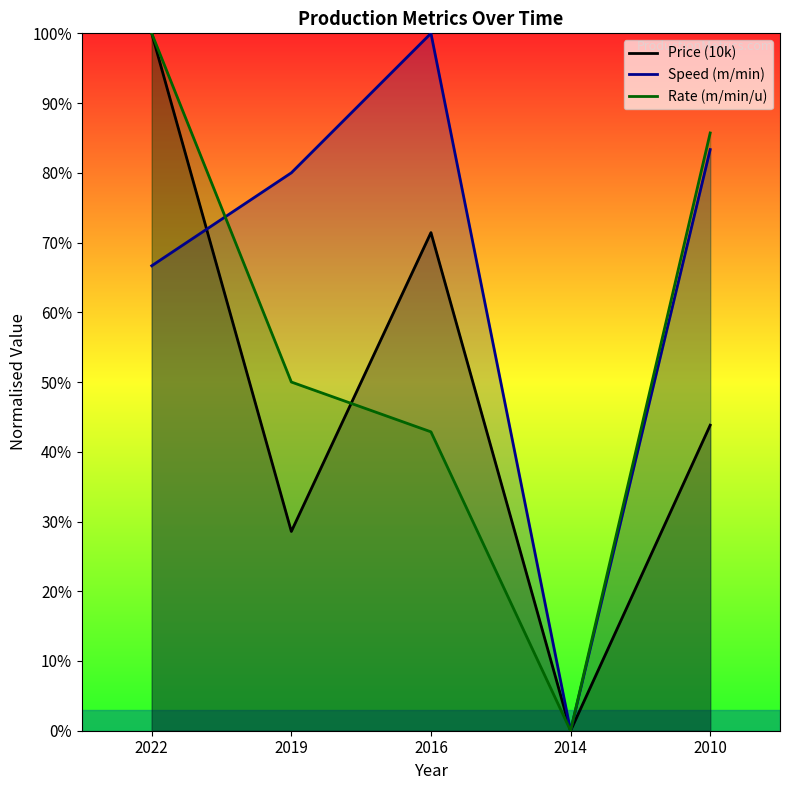

At which label is Price (10k) closest to 50?

2010